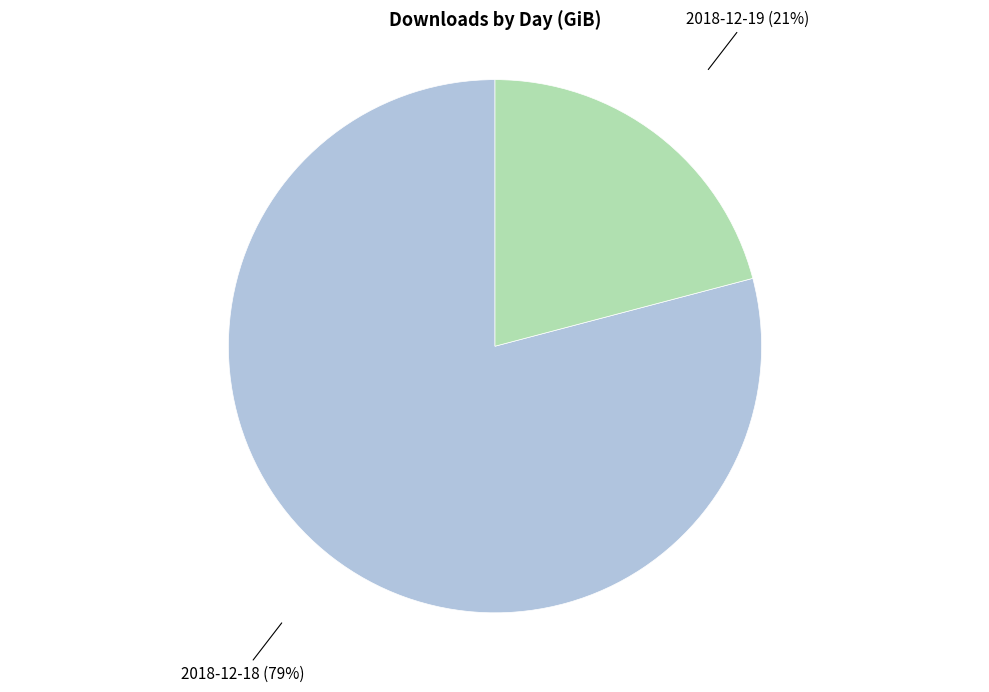

Which category has the smallest portion of the pie?

2018-12-19